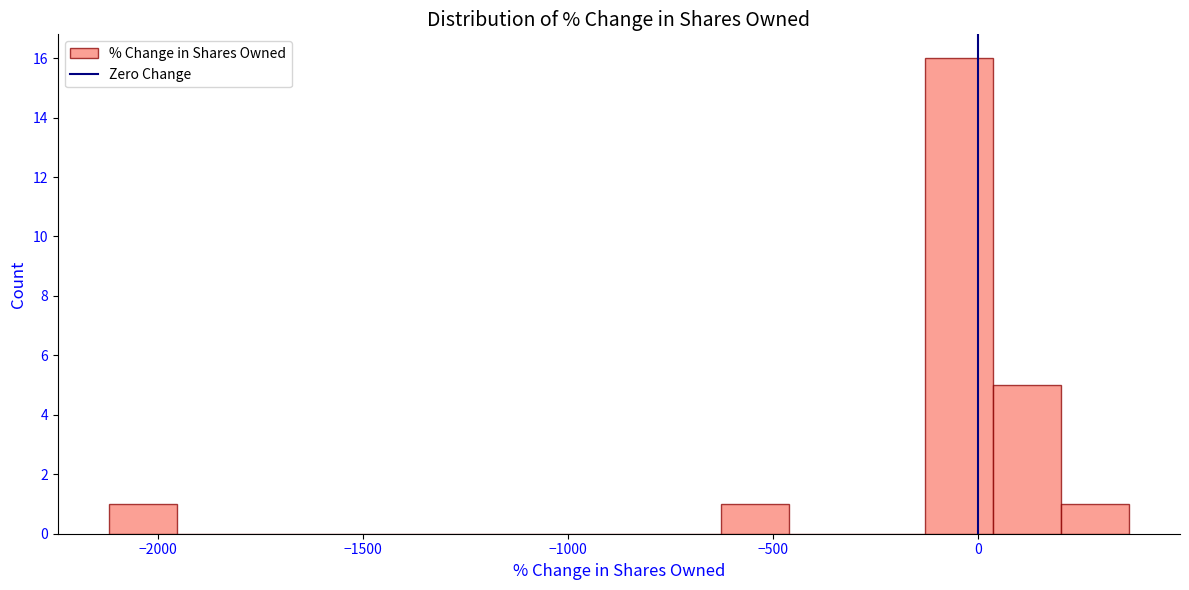

Read against the x-axis, roughly where is the centre of the tallest bar?

-50